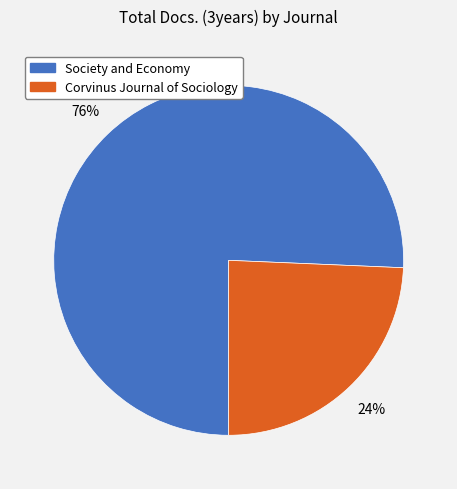

Count the number of slices in the pie.

2